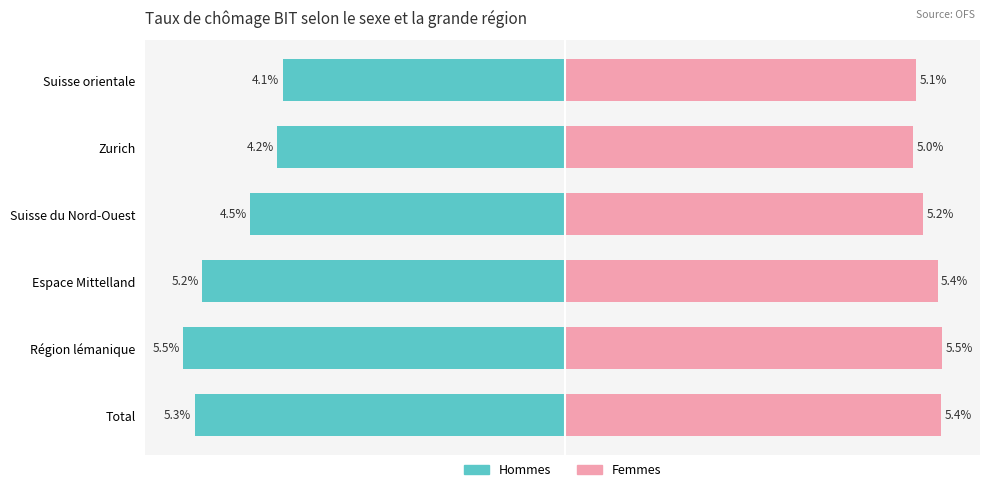

At how many categories does at least one series exceed 0?

6